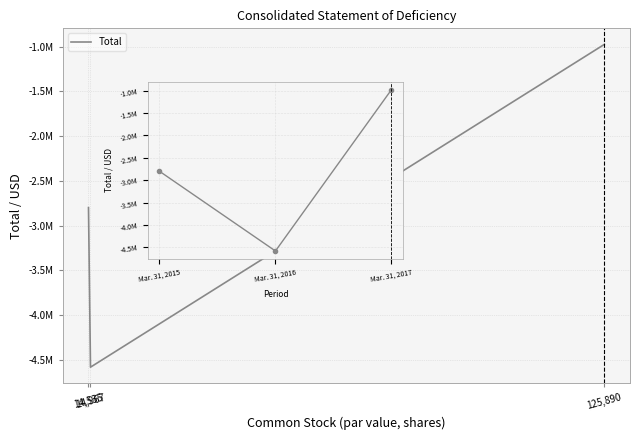

What is the approximate value at 125,890, to the nearest 100?

-976300